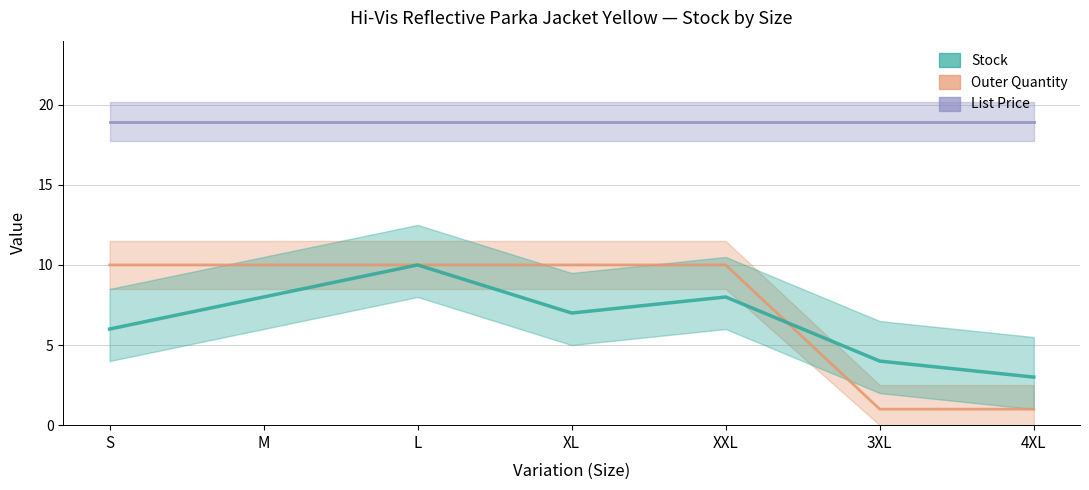

True or false: List Price and Outer Quantity intersect in this chart.

False